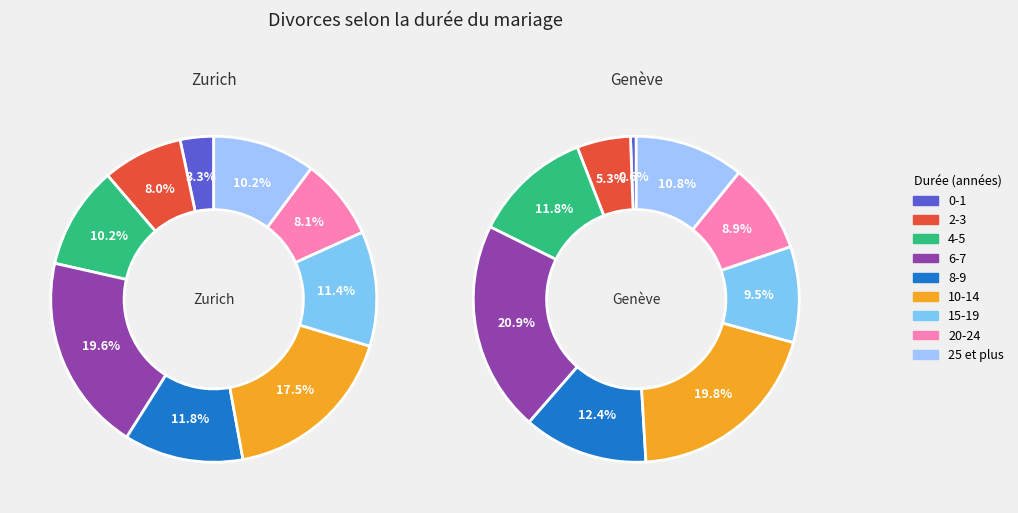

Do 4-5 and 6-7 together represent more than half of the pie?

No